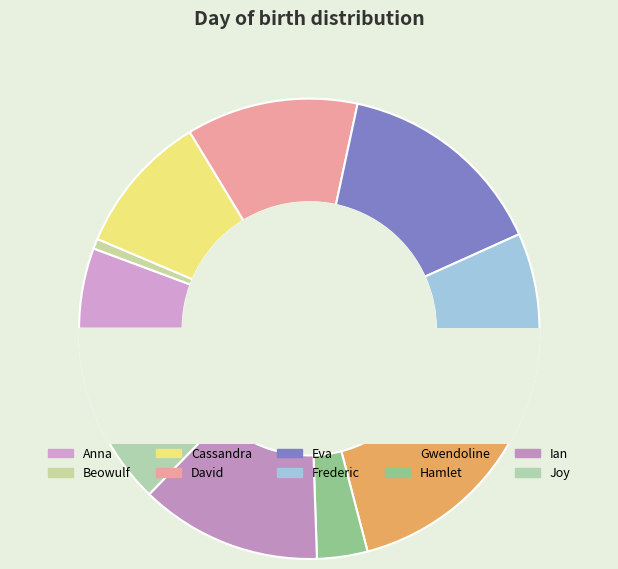

Is it true that Frederic is 25% of the pie?

False